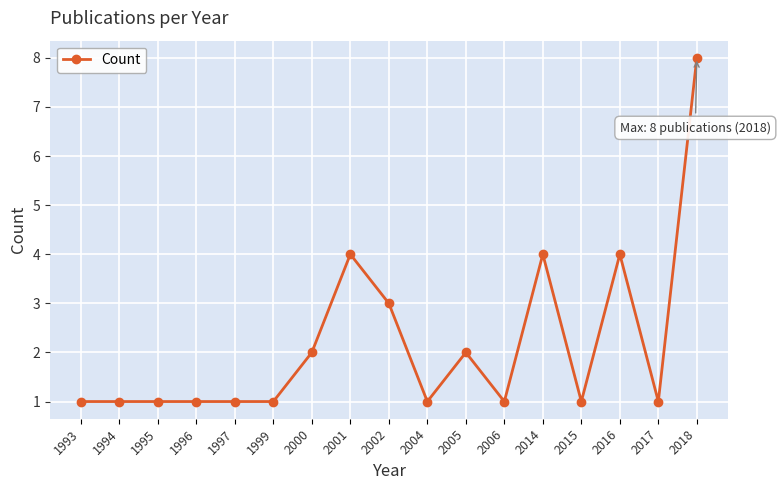

What is the value of the 16th point from the left?

1